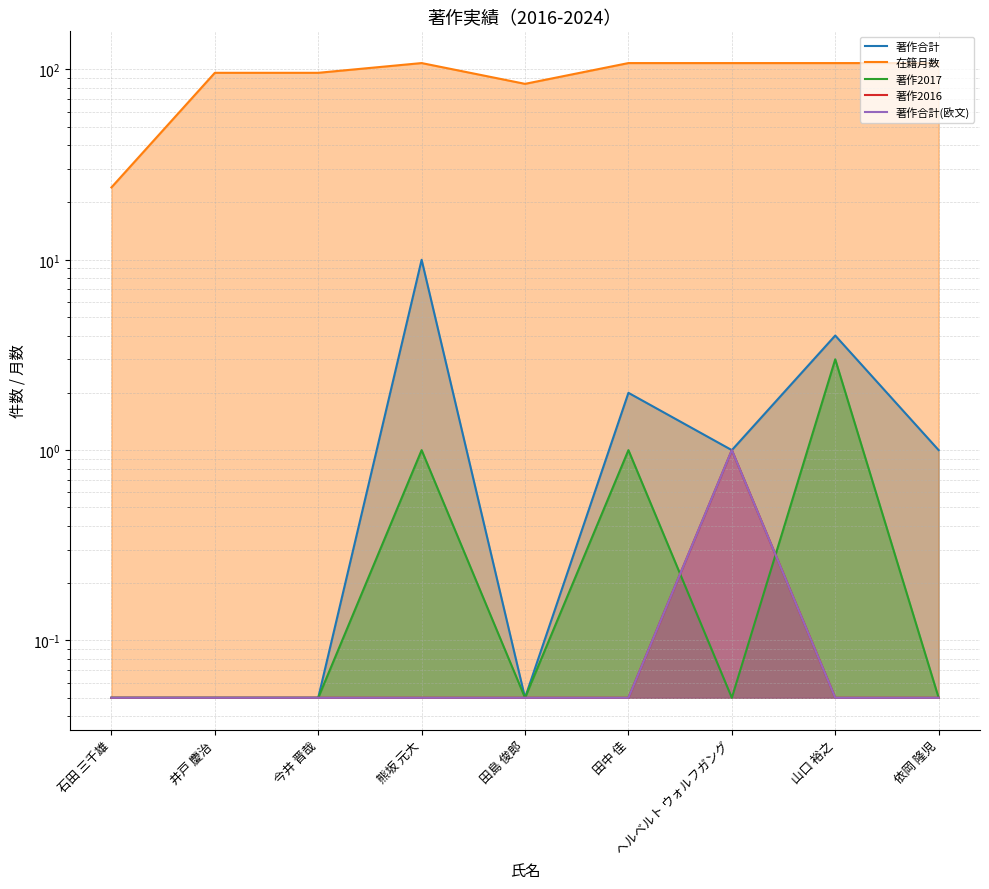

Where does the 著作合計 series first go above 1?

熊坂 元大